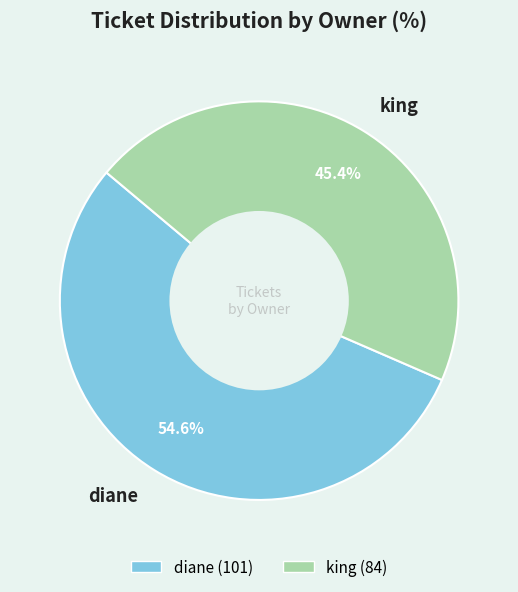

Do diane and king together represent more than half of the pie?

Yes